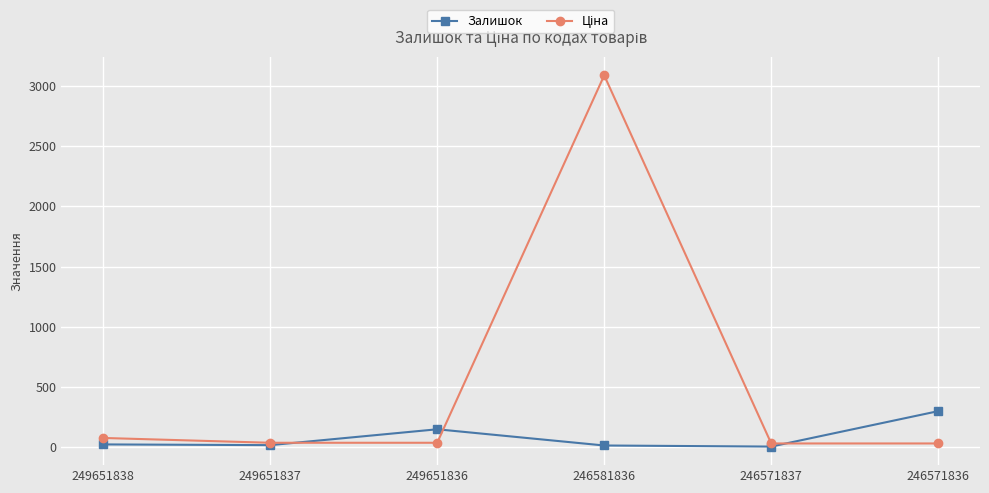

The value of Залишок at 246571836 is 525.6. True or false?

False